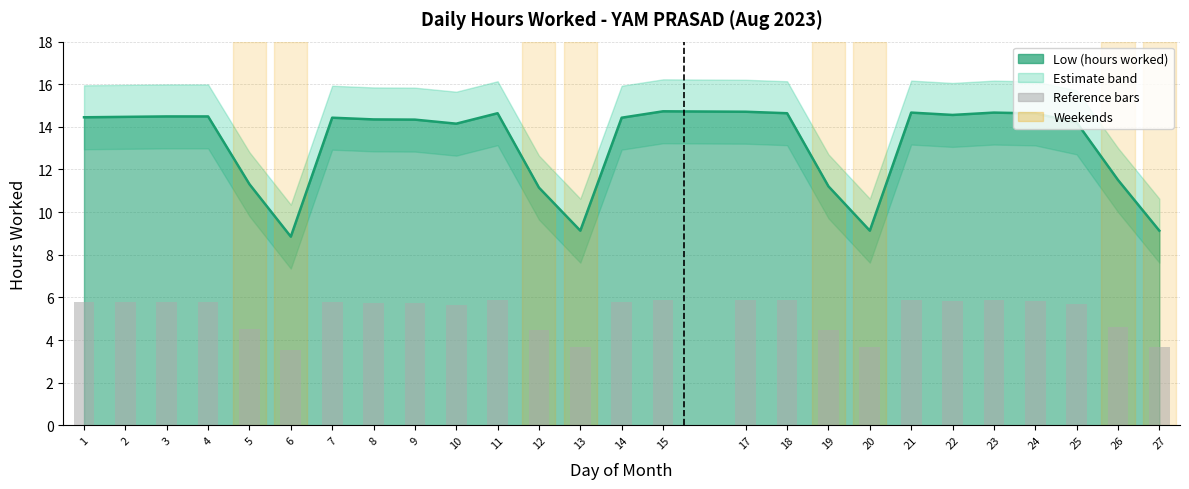

How many data points are less than 5?

8